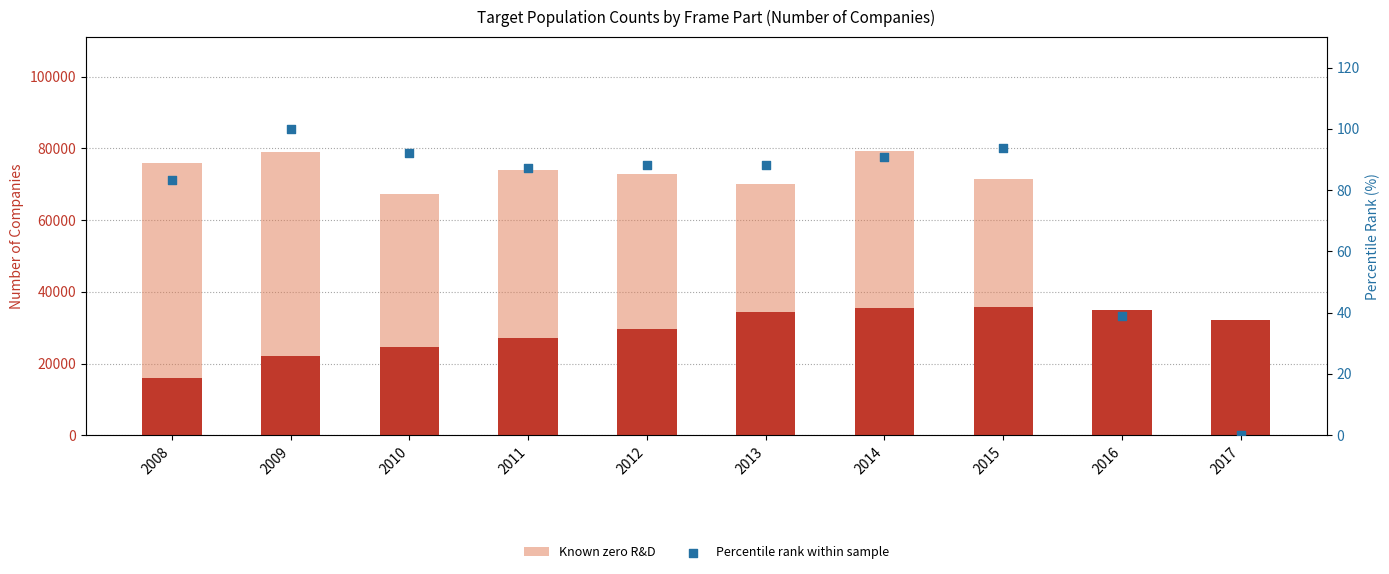

Which series has the largest total across all categories?

Known zero R&D